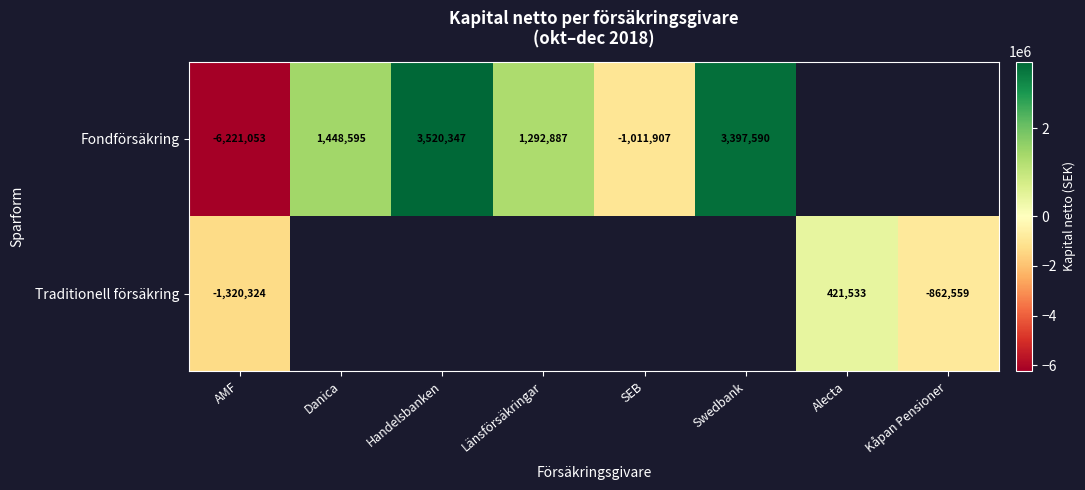

Is it true that Fondförsäkring equals 4777205 at Swedbank?

False